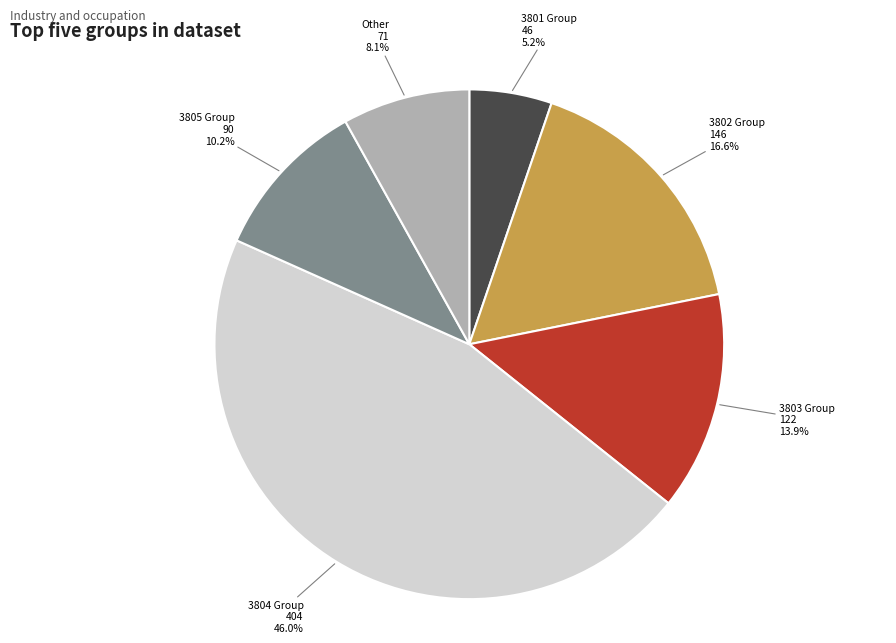

Does any single category account for the majority?

No